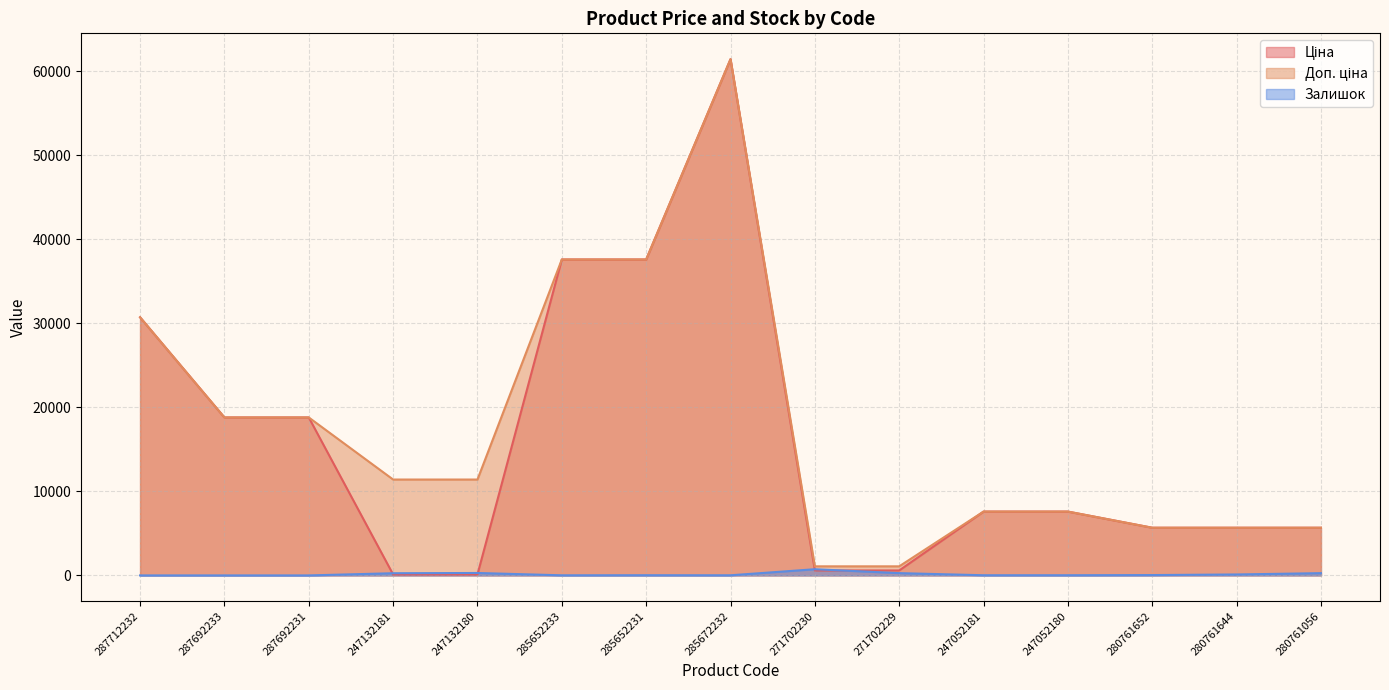

Reading left to right, list all the values displayed in this chart.

Ціна: 287712232=30717.1	287692233=18796.8	287692231=18796.8	247132181=114.1	247132180=114.1	285652233=37593.6	285652231=37593.6	285672232=61434.3	271702230=589.9	271702229=589.9	247052181=7596.5	247052180=7596.5	280761652=5673.8	280761644=5673.8	280761056=5673.8
Доп. ціна: 287712232=30717.1	287692233=18796.8	287692231=18796.8	247132181=11410.0	247132180=11410.0	285652233=37593.6	285652231=37593.6	285672232=61434.3	271702230=1081.7	271702229=1081.7	247052181=7596.5	247052180=7596.5	280761652=5673.8	280761644=5673.8	280761056=5673.8
Залишок: 287712232=0.0	287692233=0.0	287692231=0.0	247132181=260.0	247132180=290.0	285652233=13.0	285652231=23.0	285672232=16.0	271702230=736.0	271702229=273.0	247052181=20.0	247052180=21.0	280761652=42.0	280761644=113.0	280761056=270.0